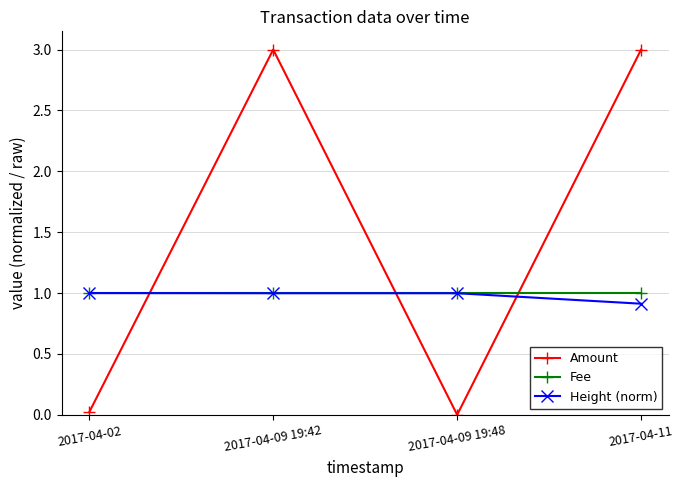

Does the chart display data point markers on the line(s)?

Yes